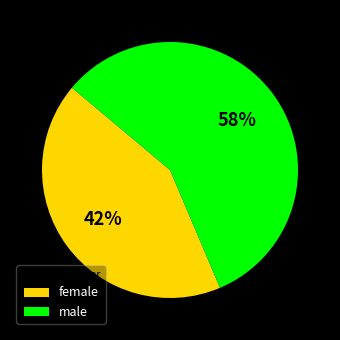

How many slices are in this pie chart?

2